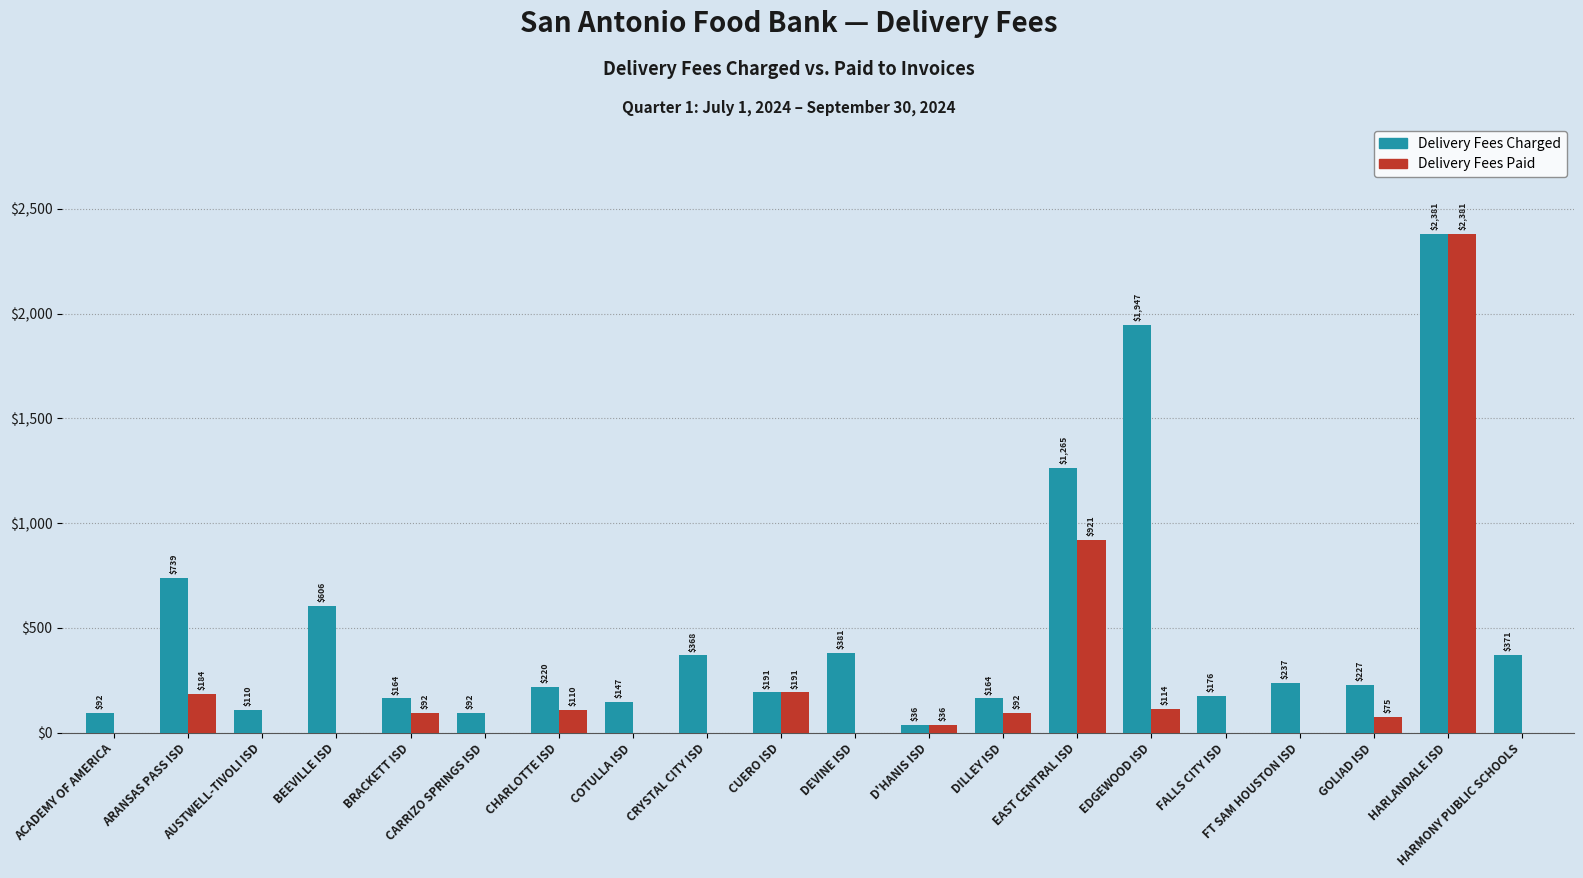

Which series changed the most between CRYSTAL CITY ISD and EAST CENTRAL ISD?

Delivery Fees Paid